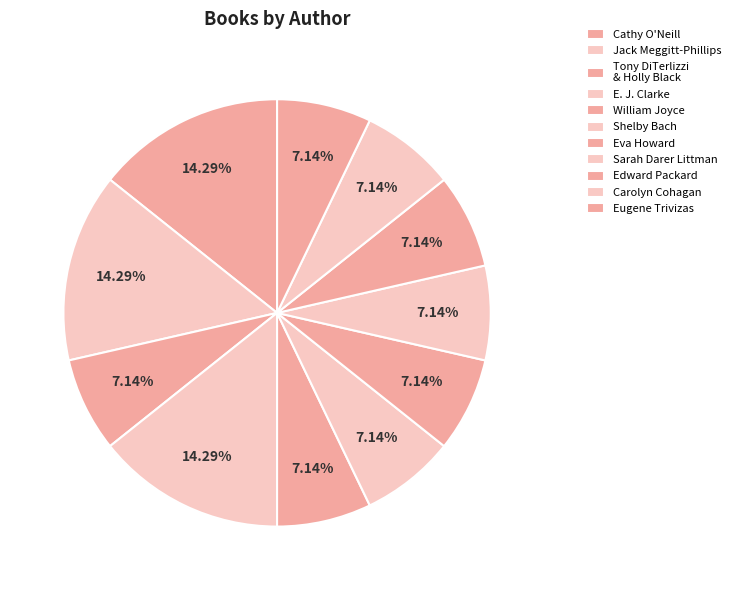

How many slices are in this pie chart?

11